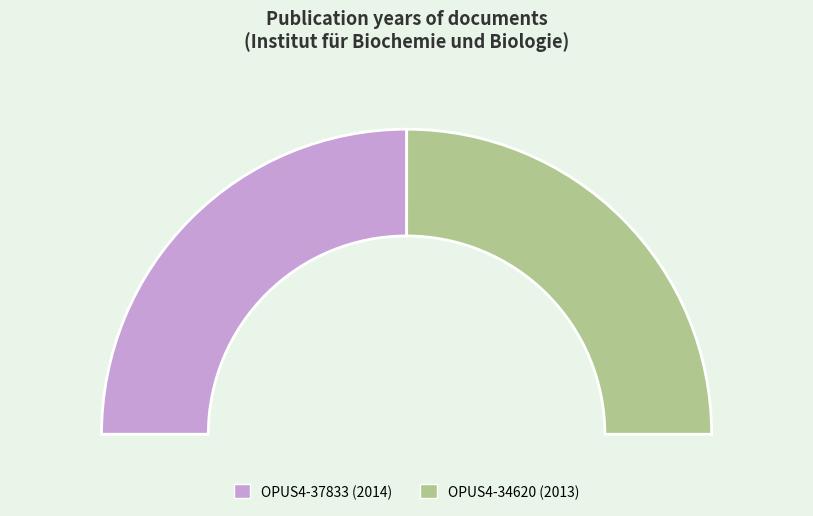

How much of the chart is everything except OPUS4-34620?

50.0%